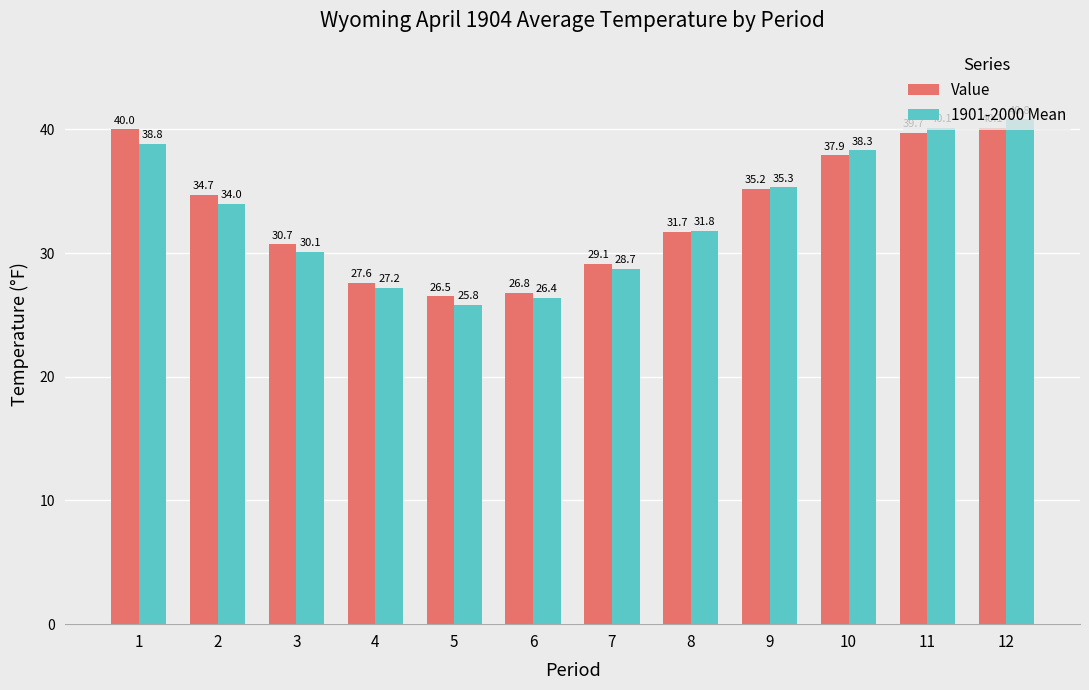

Which series has the largest total across all categories?

Value